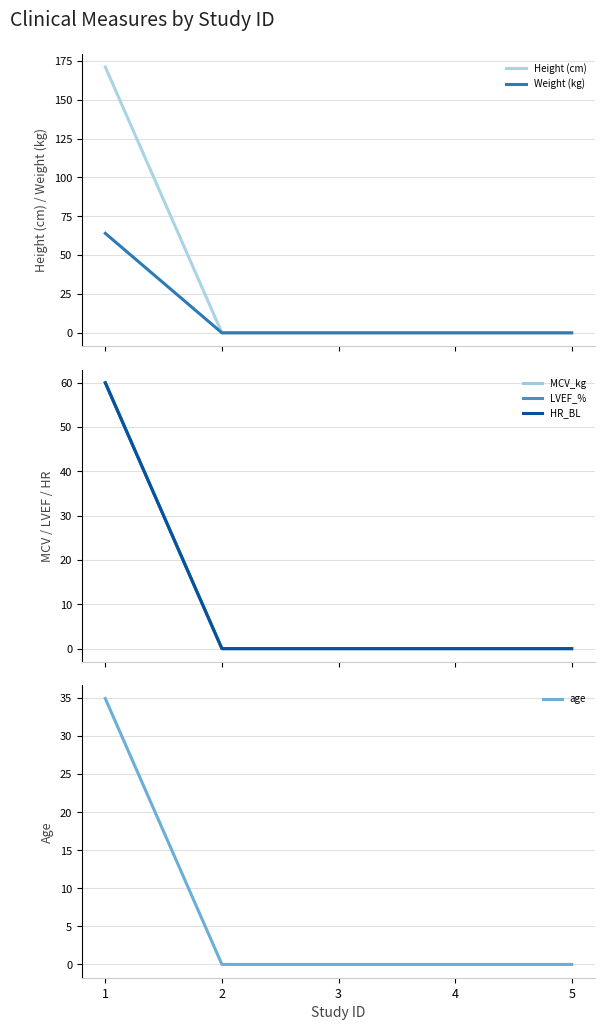

True or false: HR_BL and Height (cm) cross at least once.

False